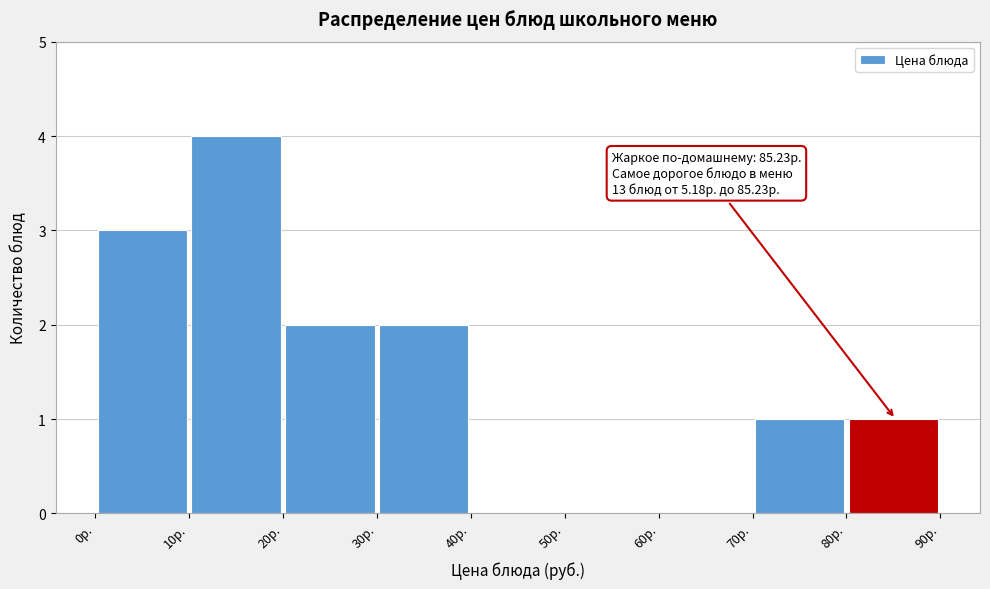

Which range on the x-axis has the tallest bar?

10 to 20